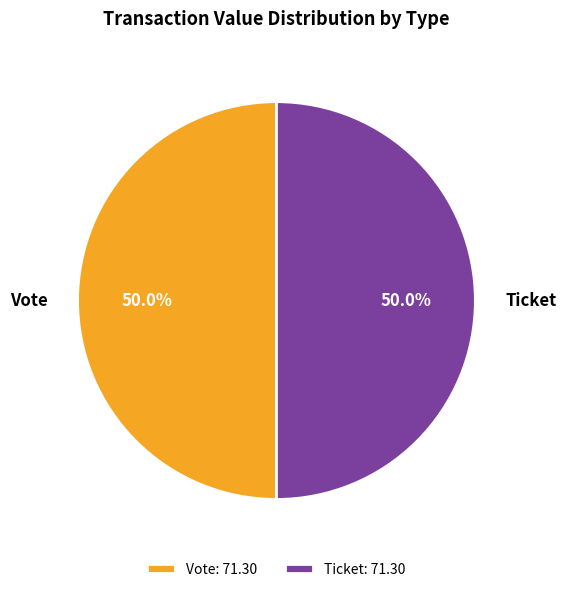

What percentage is NOT represented by Ticket?

50.0%